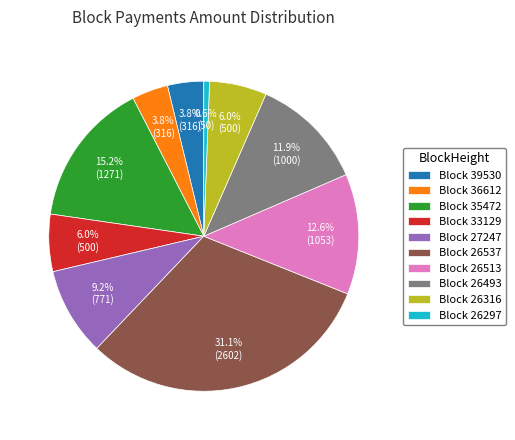

Is there any slice that represents more than half of the pie?

No